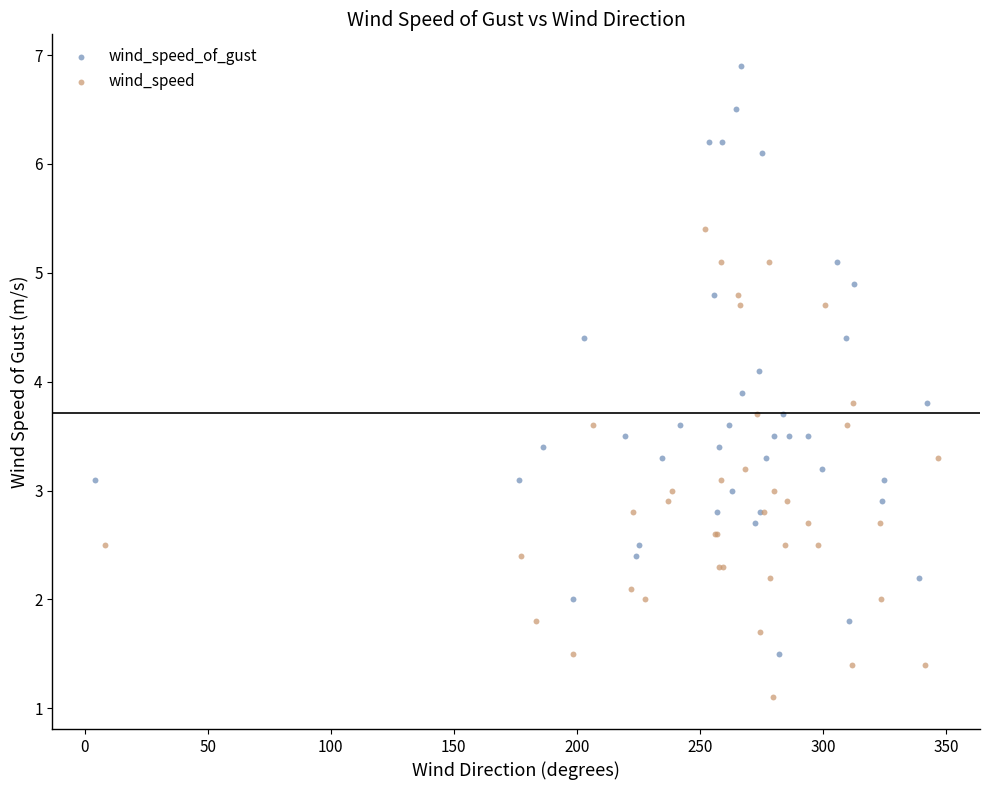

Which series contains the lowest Y value?

wind_speed